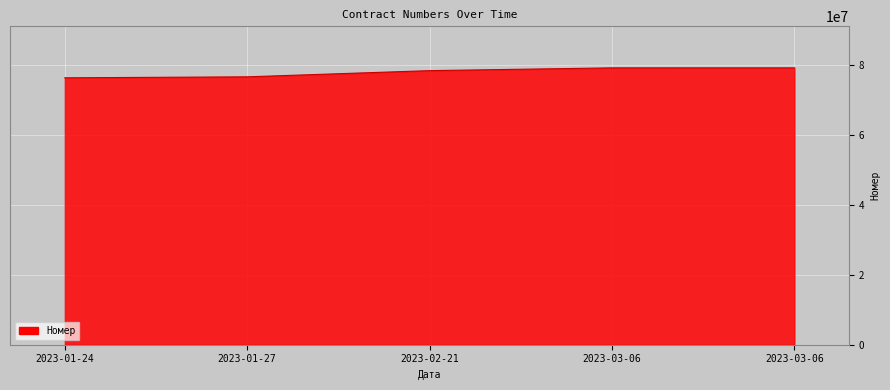

True or false: the data has more than 0 interior local peaks.

False